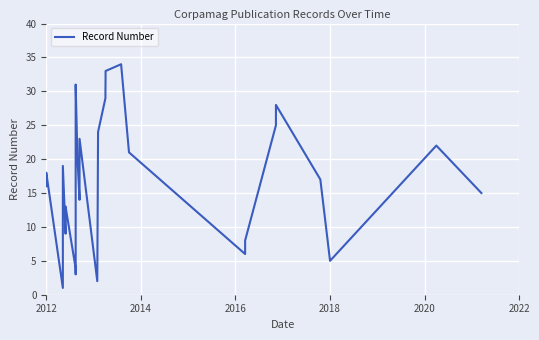

What is the smallest value displayed?

1